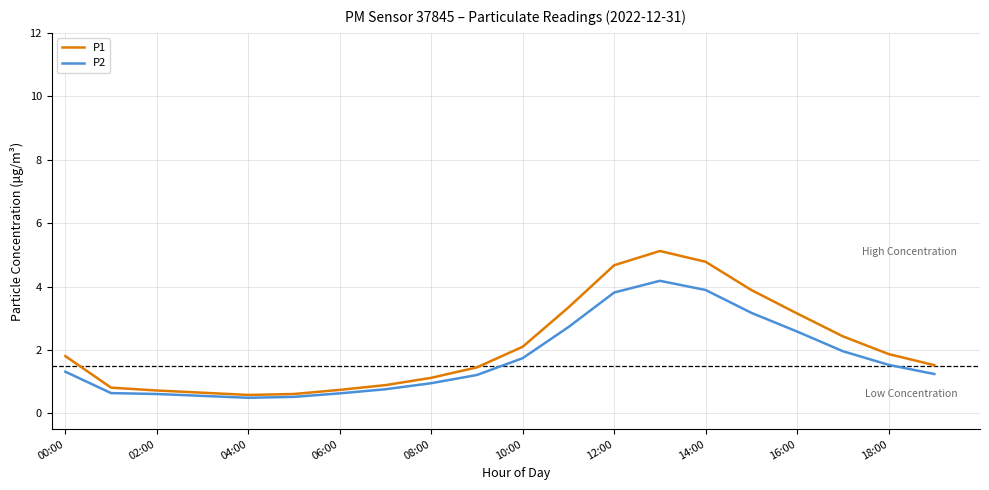

What are all the series names shown in the legend?

P1, P2